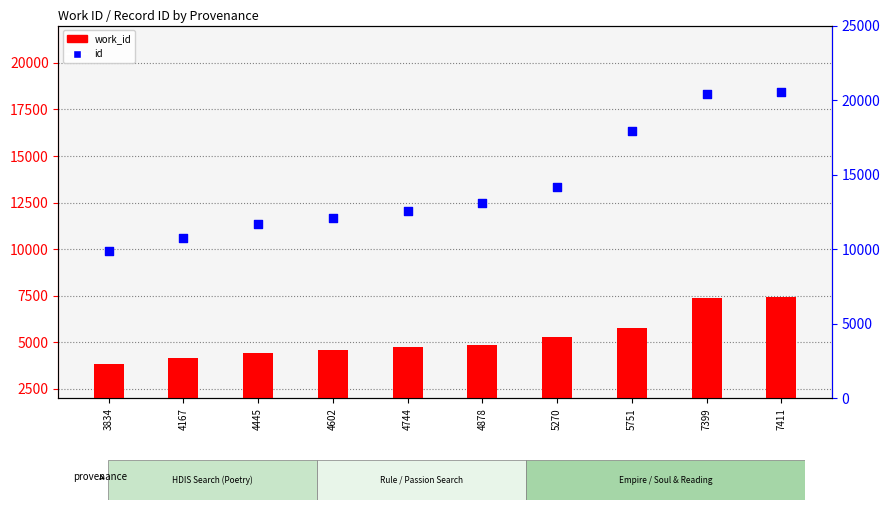

At how many categories does at least one series exceed 19584?

2